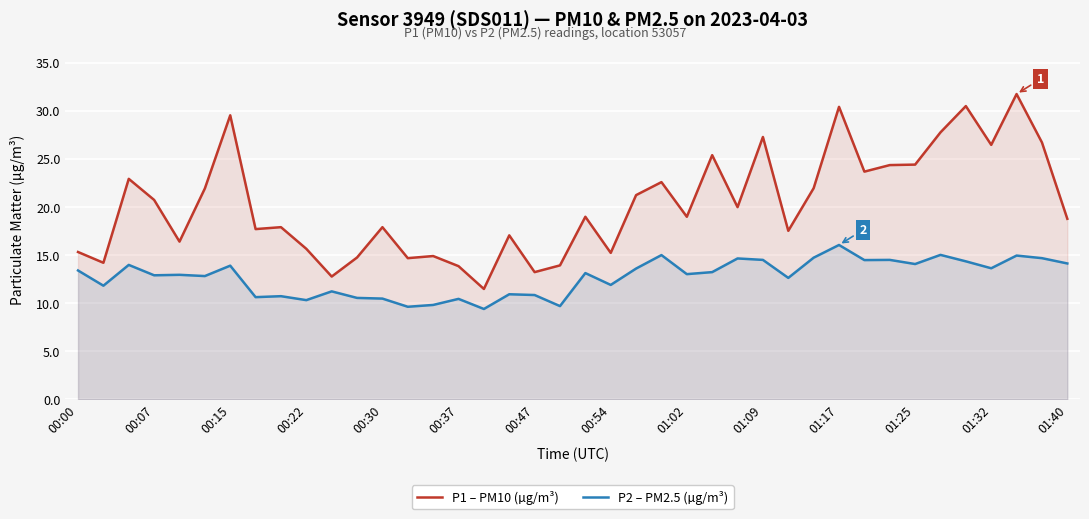

What is the approximate value of P2 – PM2.5 (µg/m³) at 01:25?

14.1